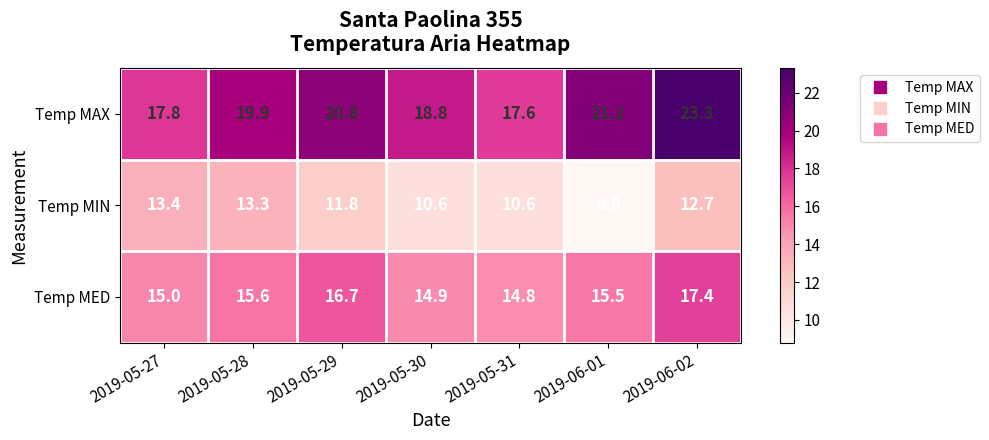

Reading left to right, extract all data points from this chart.

Temp MAX: 17.8	19.9	20.8	18.8	17.6	21.2	23.3
Temp MIN: 13.4	13.3	11.8	10.6	10.6	8.8	12.7
Temp MED: 15.0	15.6	16.7	14.9	14.8	15.5	17.4